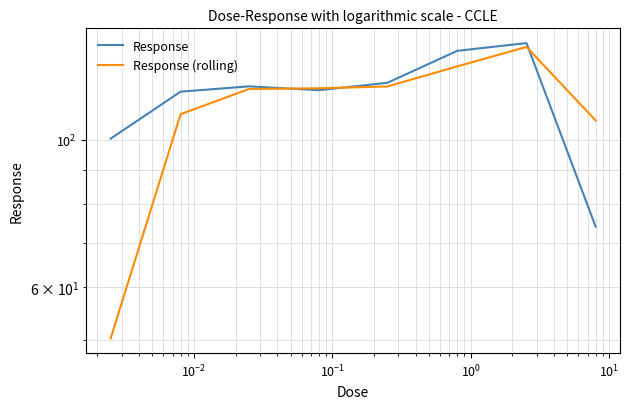

What is the difference between the second highest and second lowest values in the Response (rolling) series?

22.1